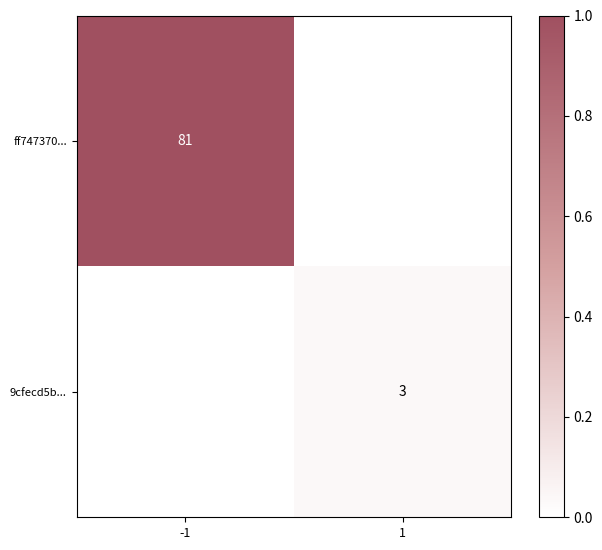

The value of 9cfecd5b... at 1 is 2. True or false?

False